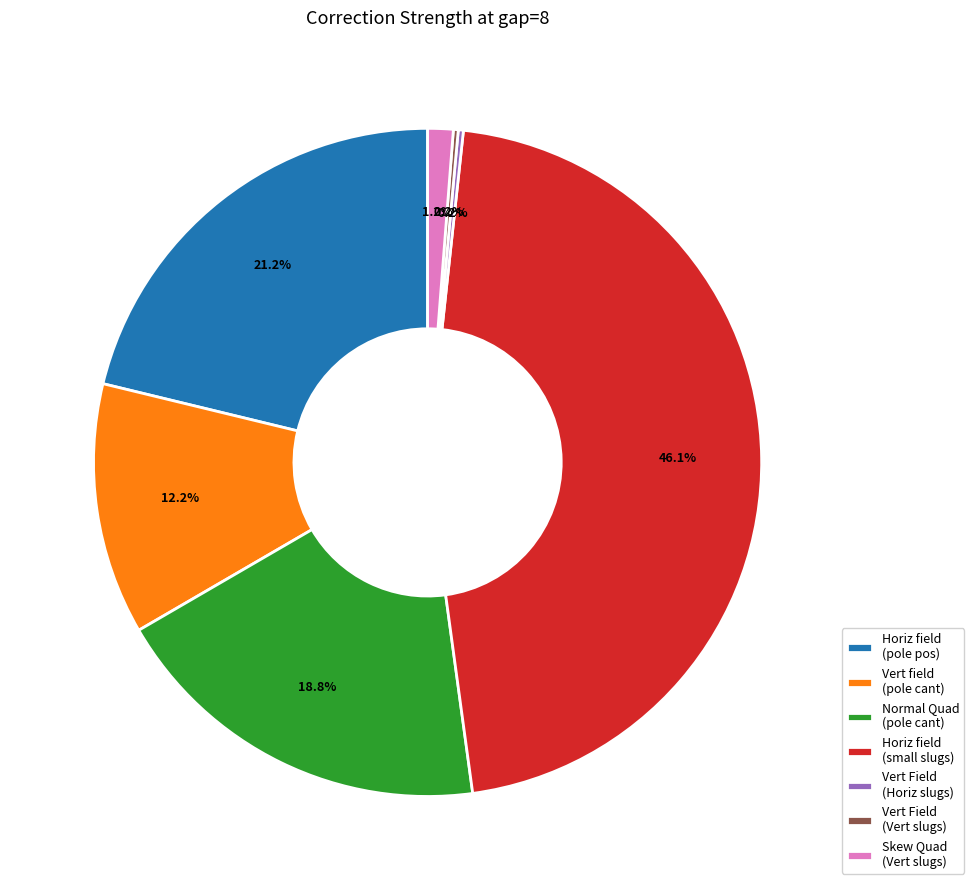

Which slice is the largest?

Horiz field (small slugs)